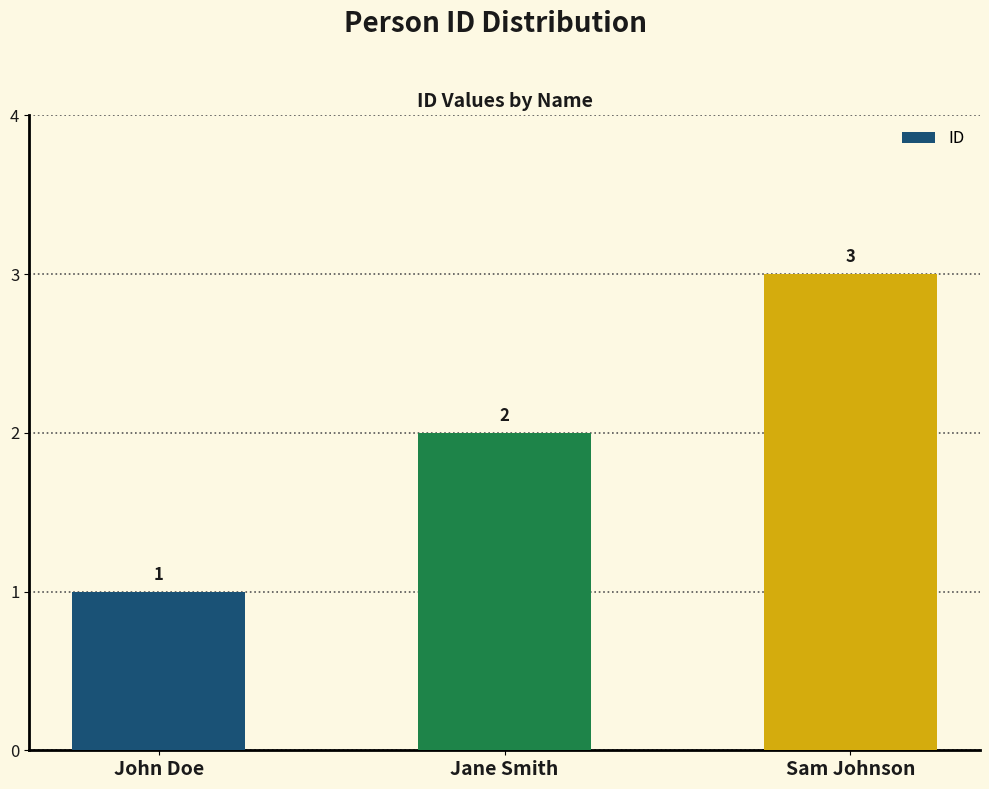

At which label is the value closest to 2?

Jane Smith